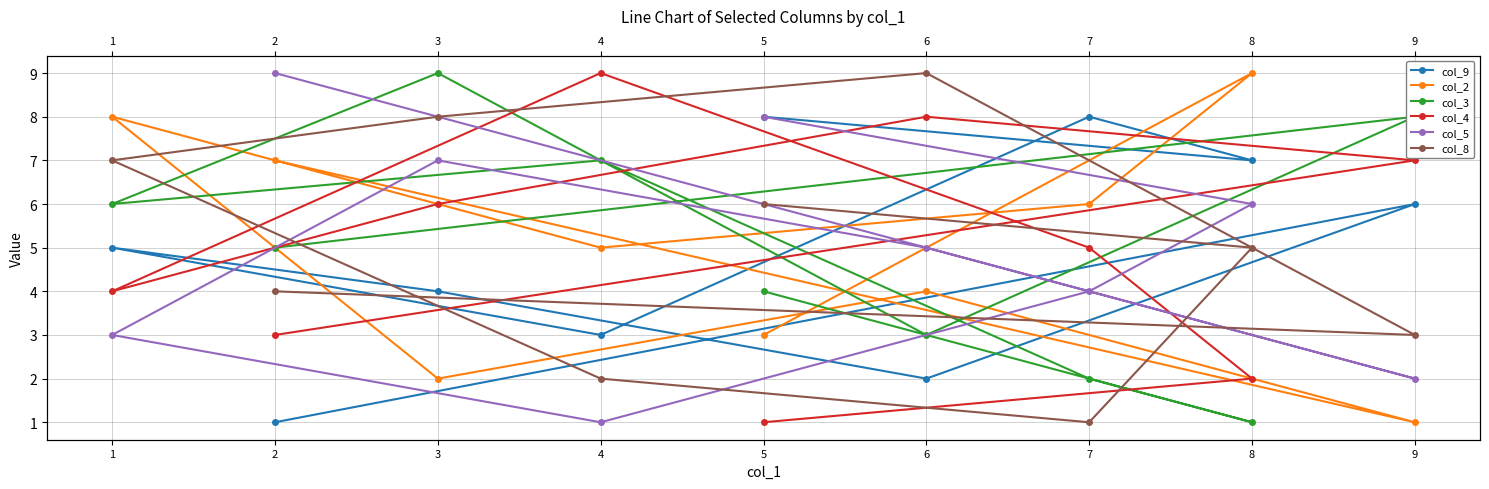

What is the difference between the maximum and second lowest values in the col_8 series?

7